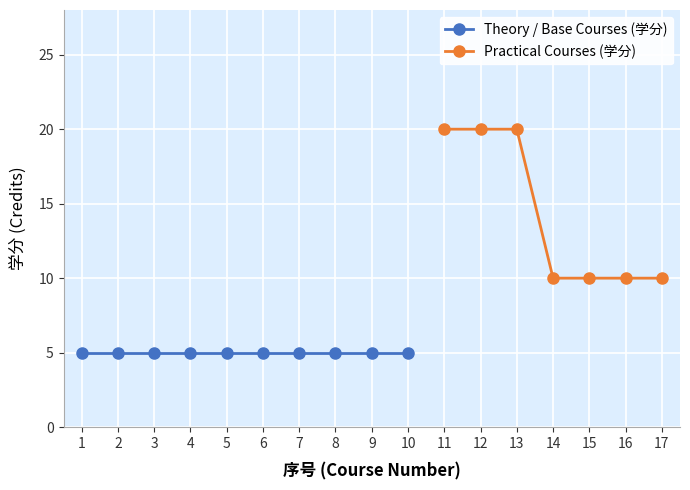

How many values exceed 10?

3